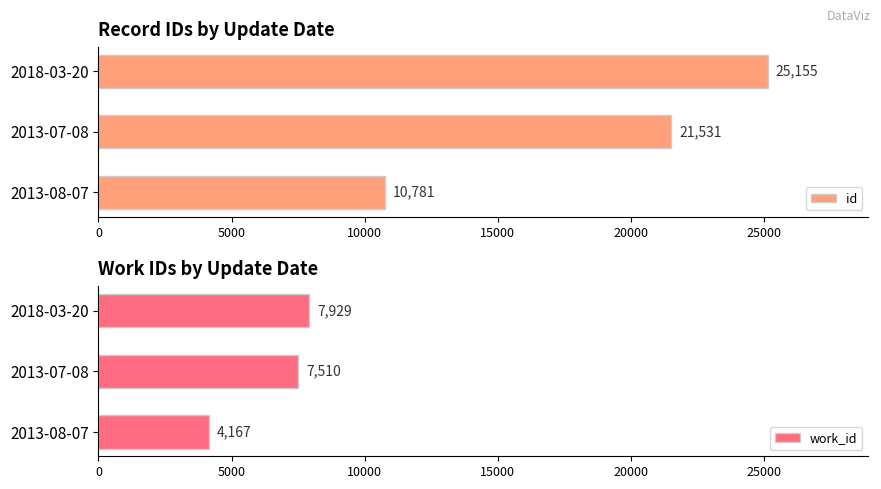

What is the sum of all work_id values?

19606